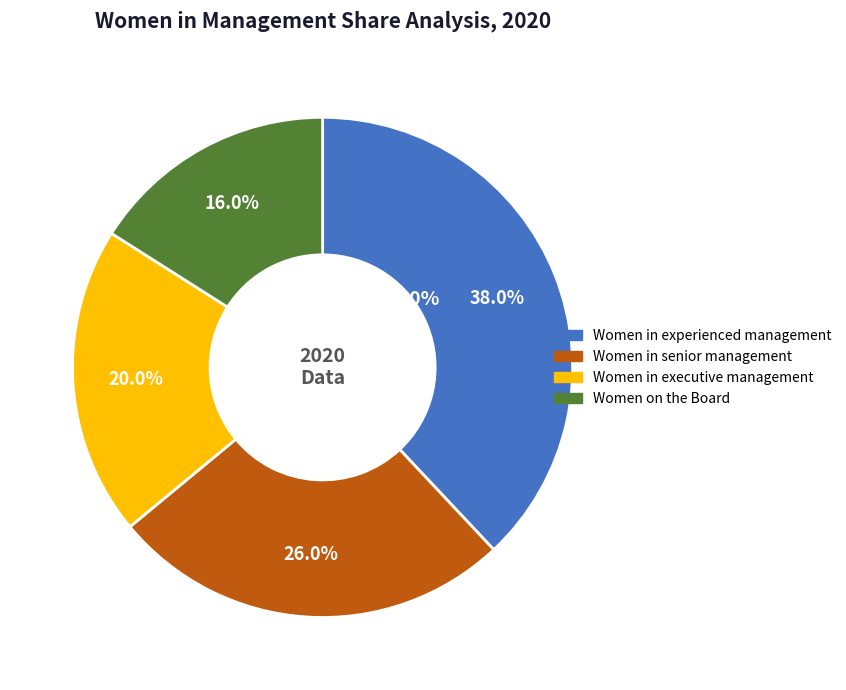

What is the change in value from Women in senior management to Women on the Board?

-0.1